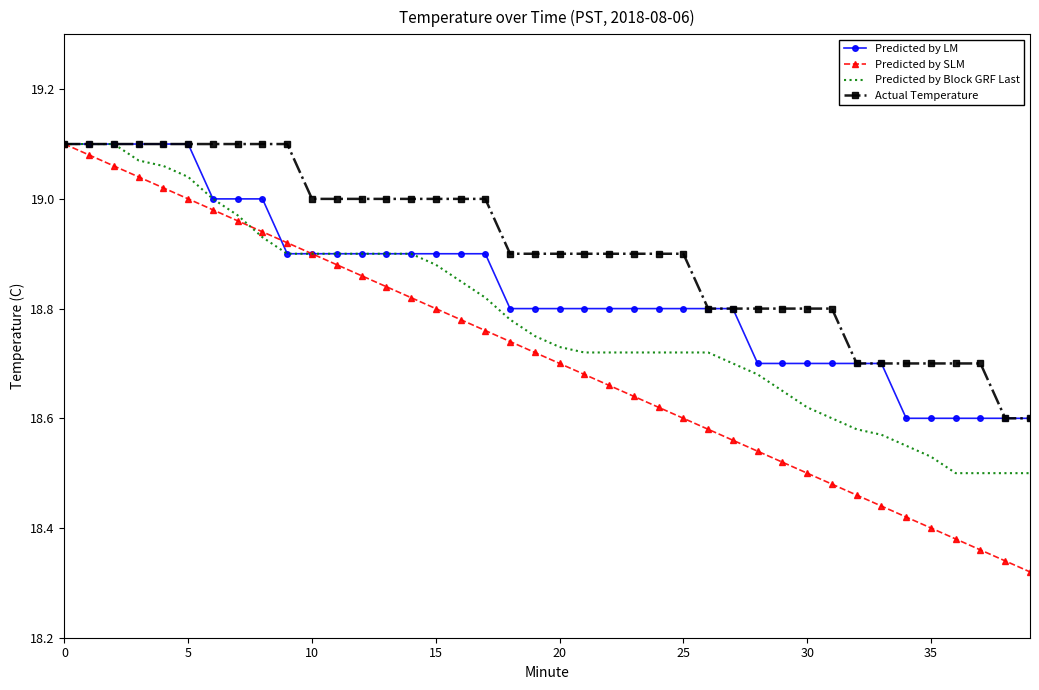

Rank the series by their average value, from highest to lowest.

Actual Temperature, Predicted by LM, Predicted by Block GRF Last, Predicted by SLM